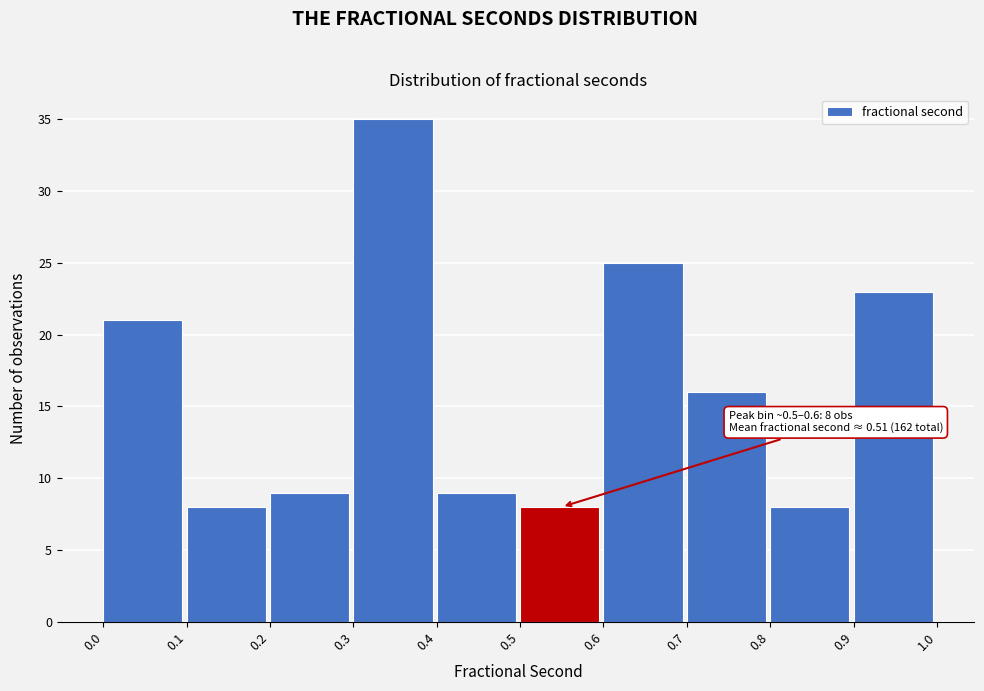

Which range on the x-axis has the tallest bar?

0.3 to 0.4